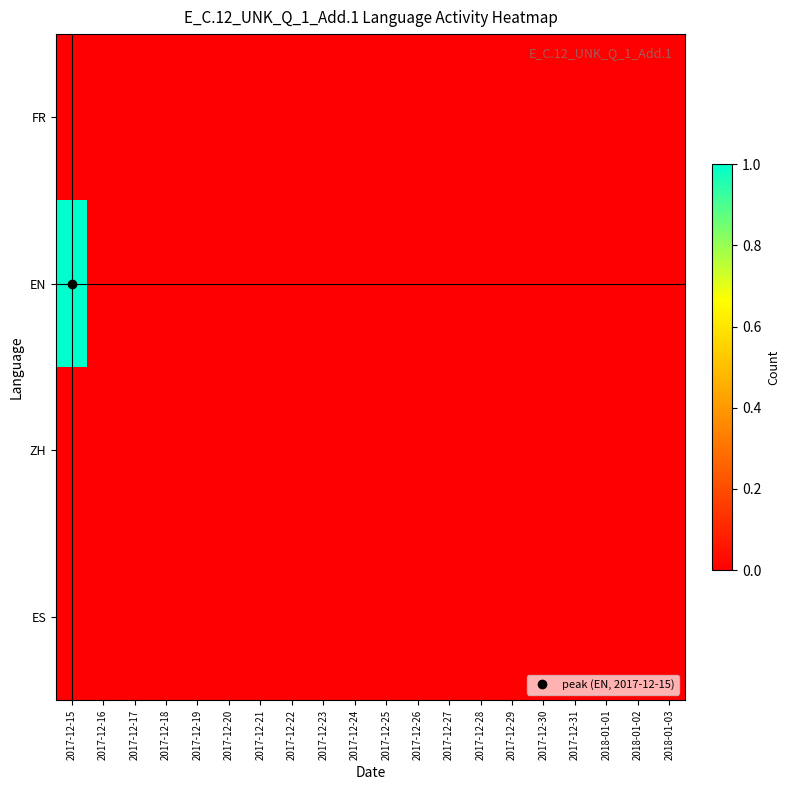

At which category does the chart reach its minimum across all series?

2017-12-15